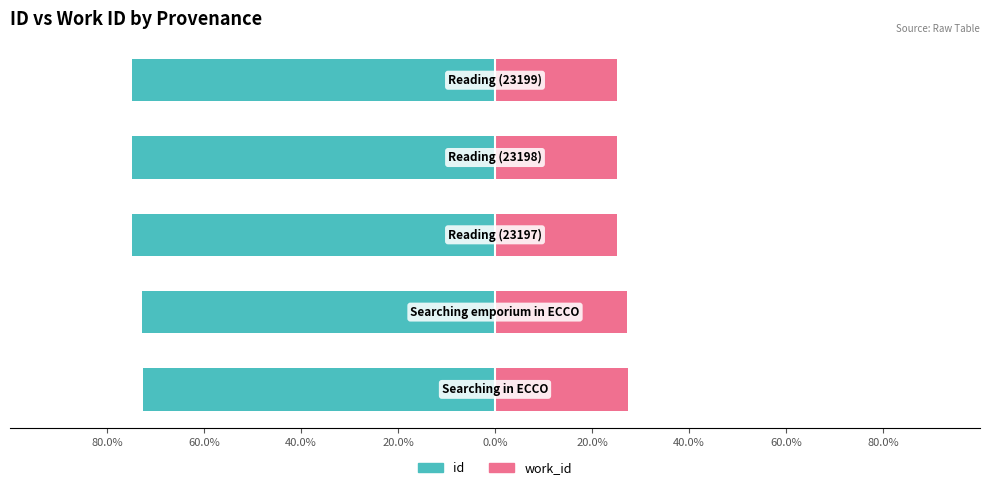

How many data points does each series have?

5